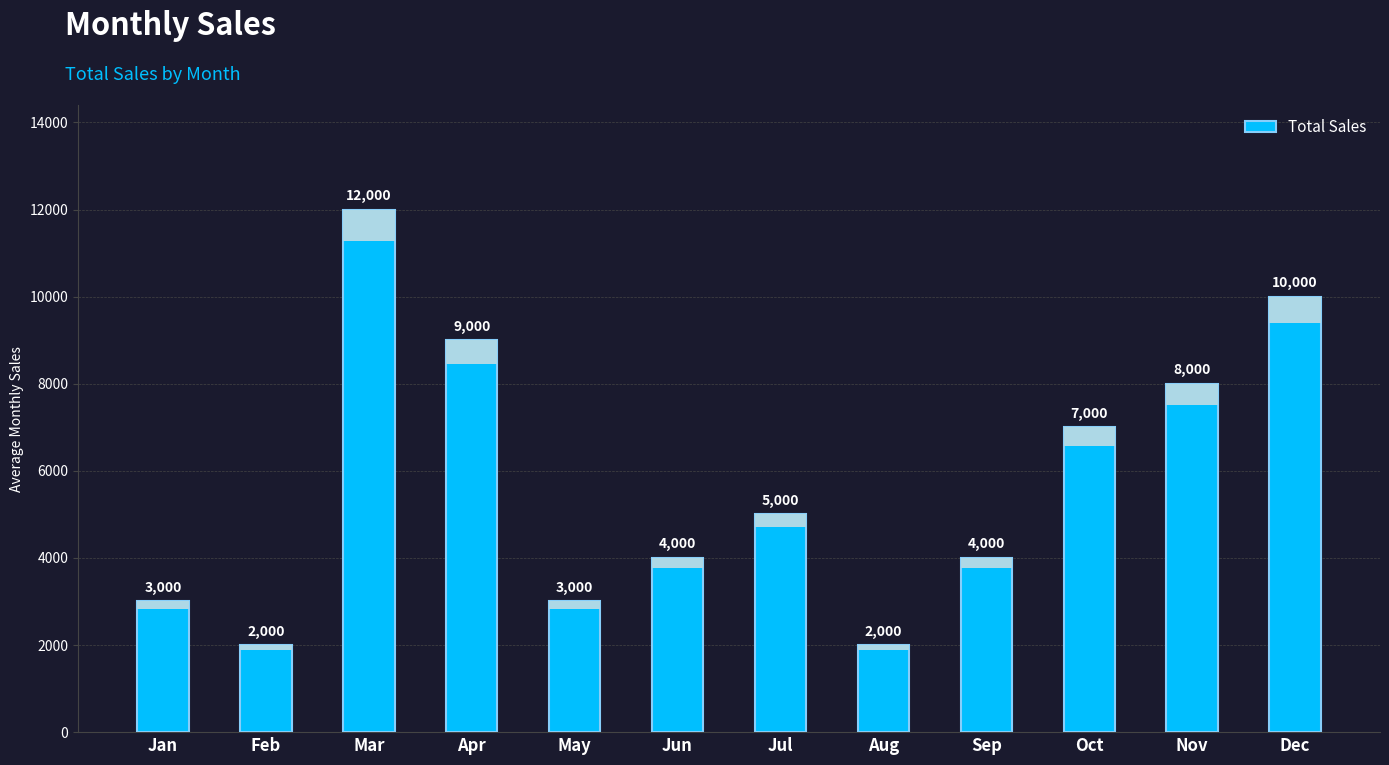

Does the chart contain stacked bars?

No